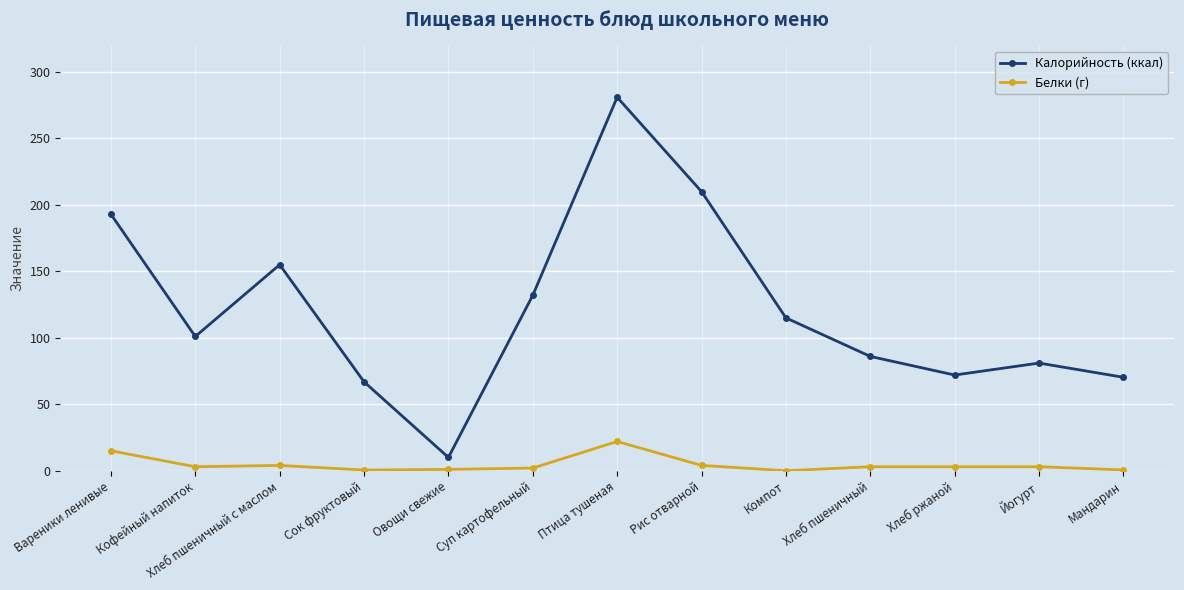

What is the sum of all Белки (г) values?

61.1